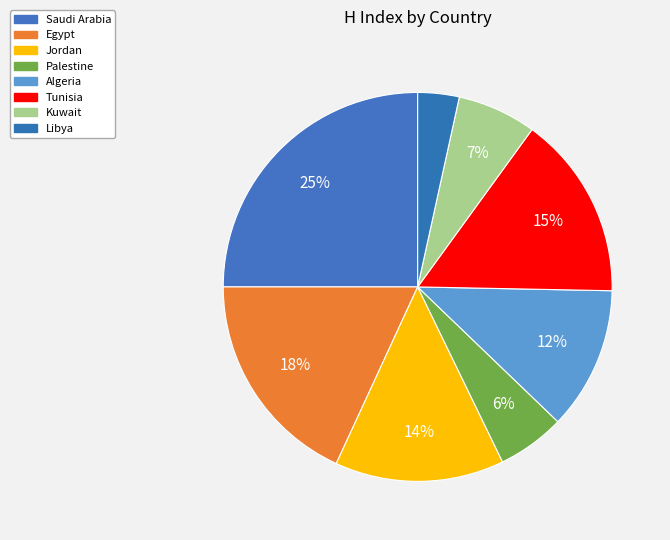

Rank the categories by value from lowest to highest.

Libya, Palestine, Kuwait, Algeria, Jordan, Tunisia, Egypt, Saudi Arabia